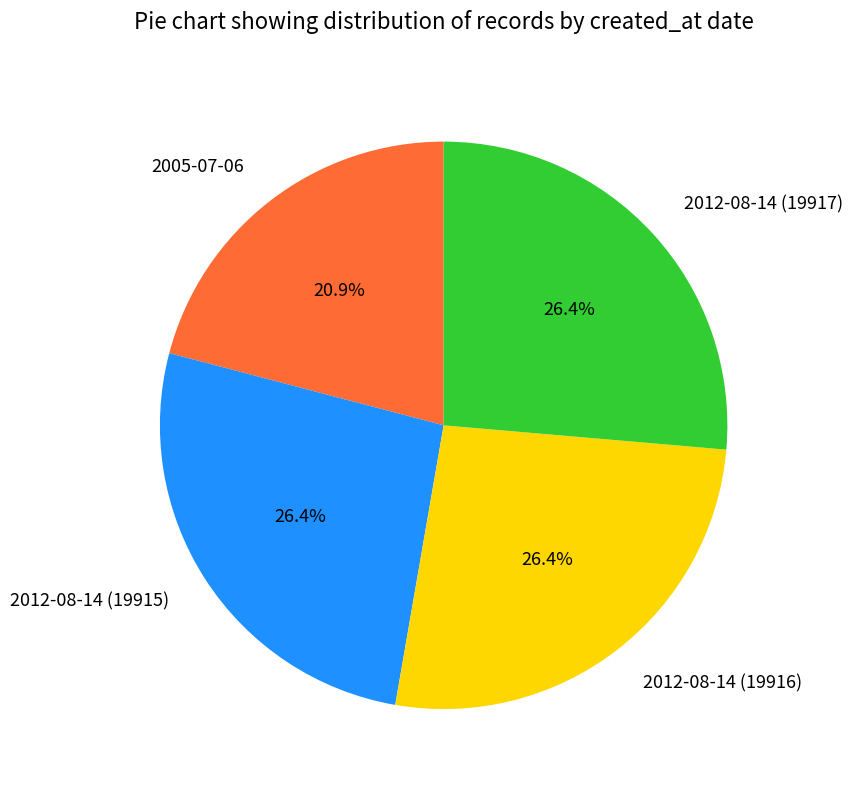

What percentage do 2012-08-14 (19917) and 2005-07-06 together represent?

47.3%